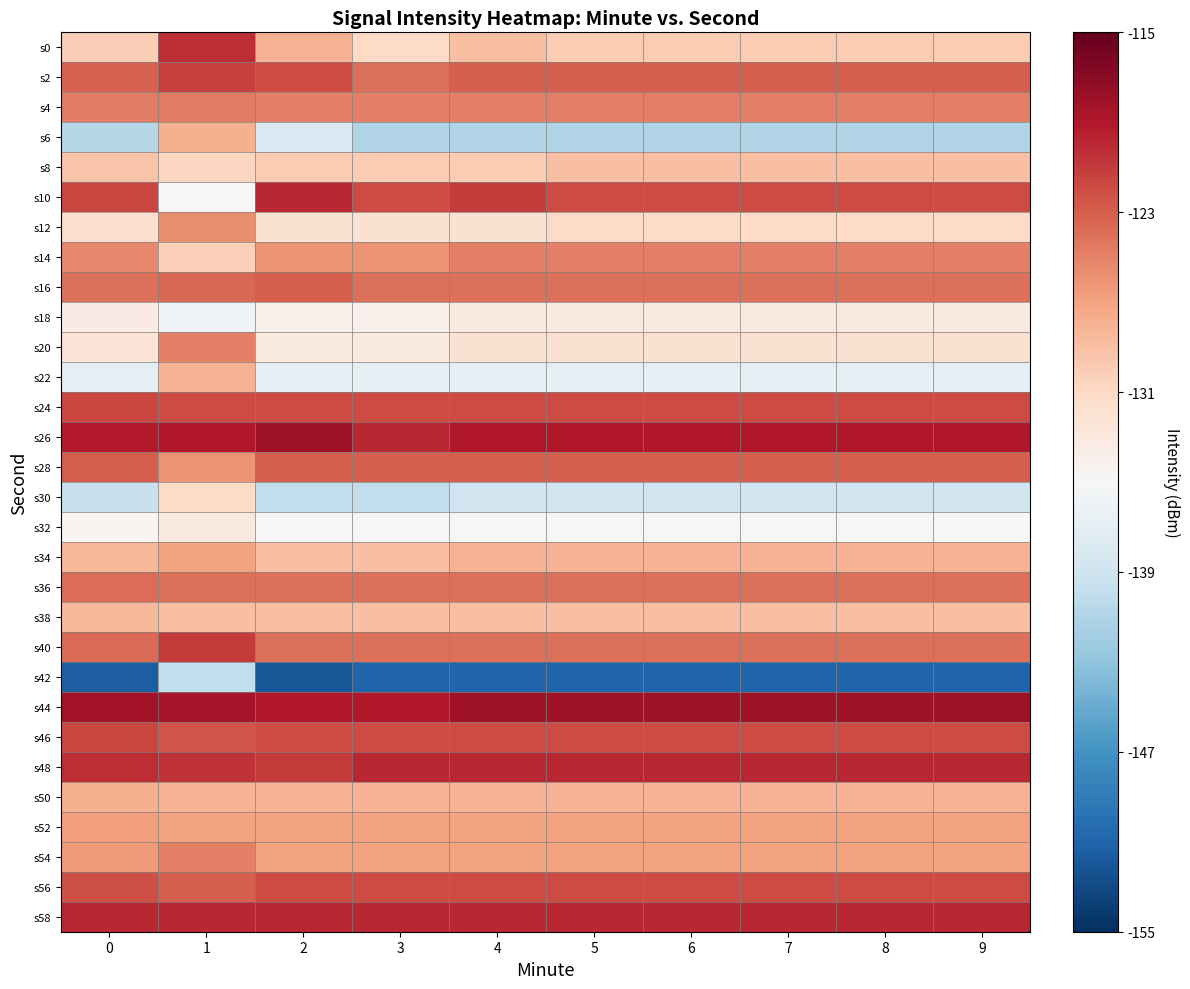

Which has a higher value, 5 or 2?

2